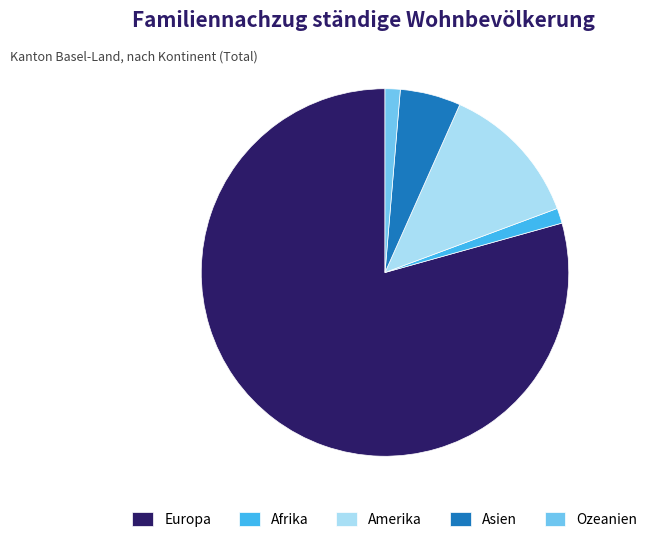

Do Amerika and Asien together represent more than half of the pie?

No